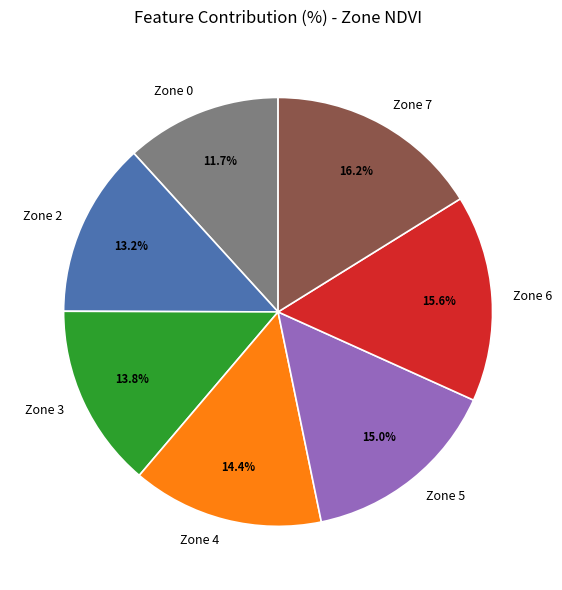

Is the sum of Zone 5 and Zone 2 greater than half?

No